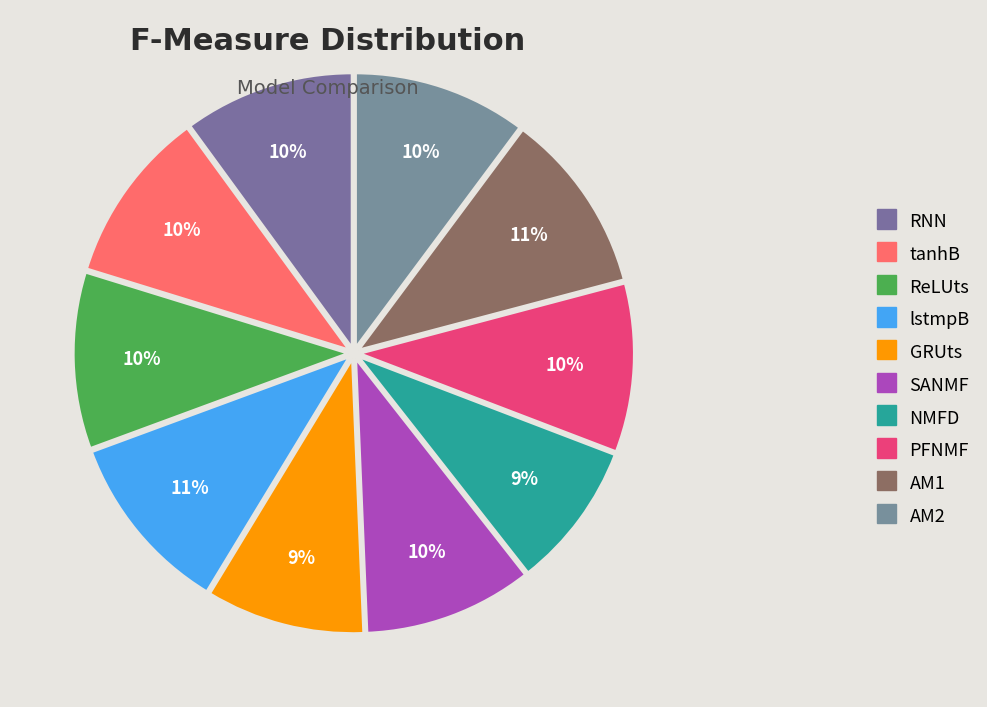

To the nearest percent, what is the average slice percentage?

10%